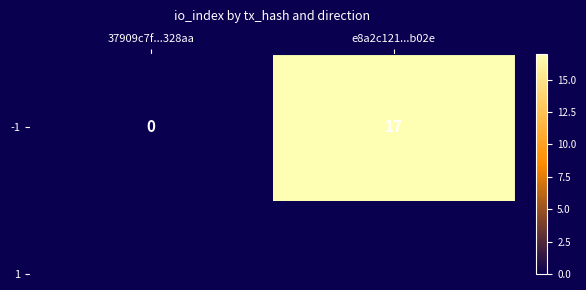

What is the sum of all values?

17